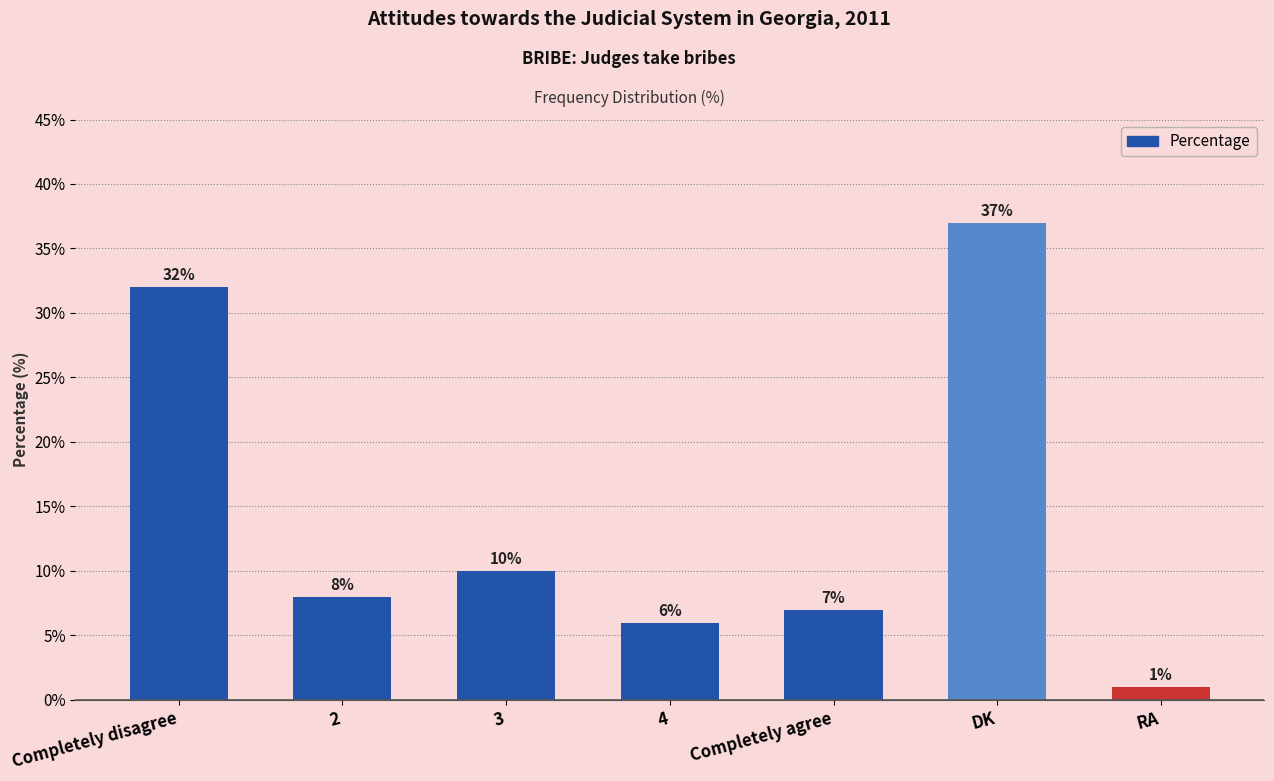

Which label corresponds to the smallest value in the chart?

RA